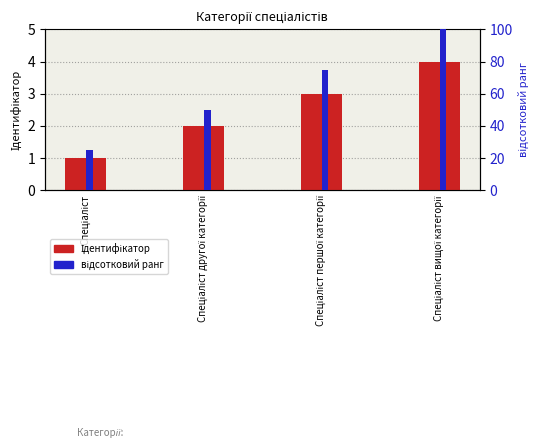

How many categories are shown in the chart?

4